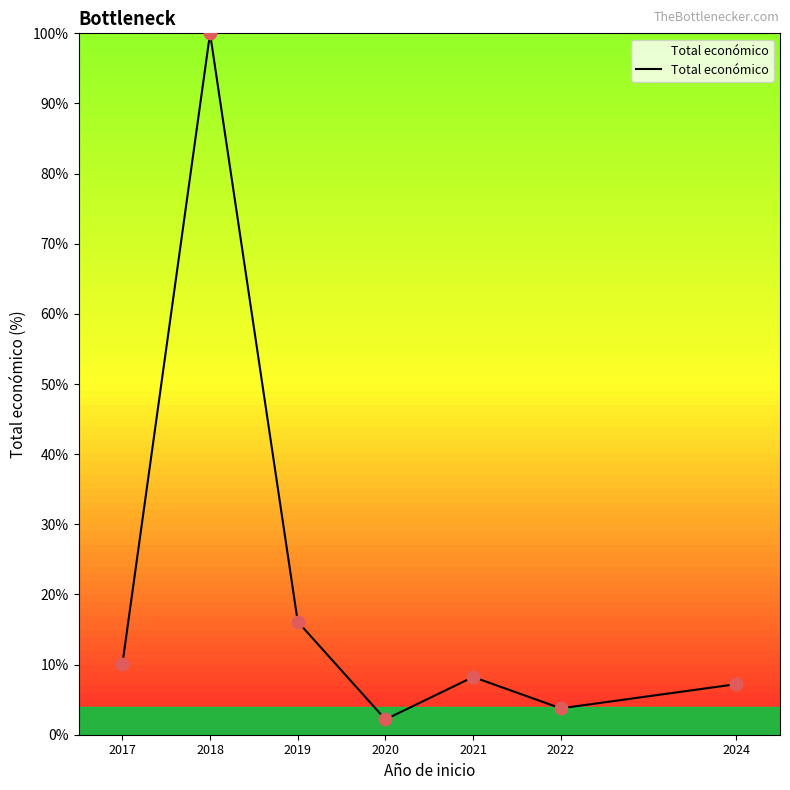

What is the change in value from 2017 to 2022?

-6.3